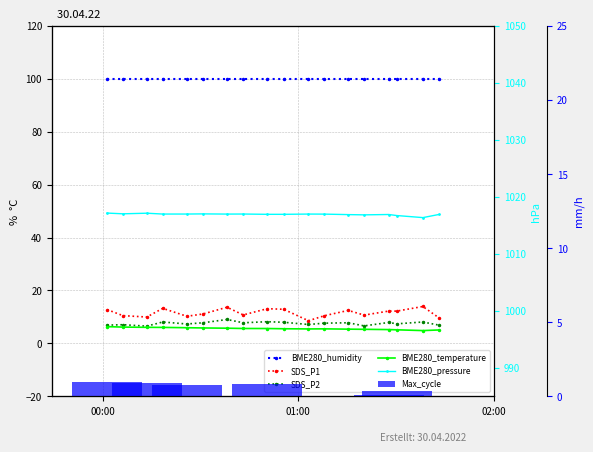

Does the chart contain any negative values?

No